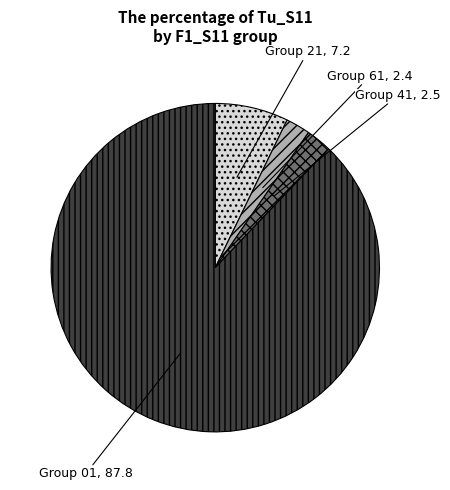

Is the sum of Group 41 and Group 01 greater than half?

Yes